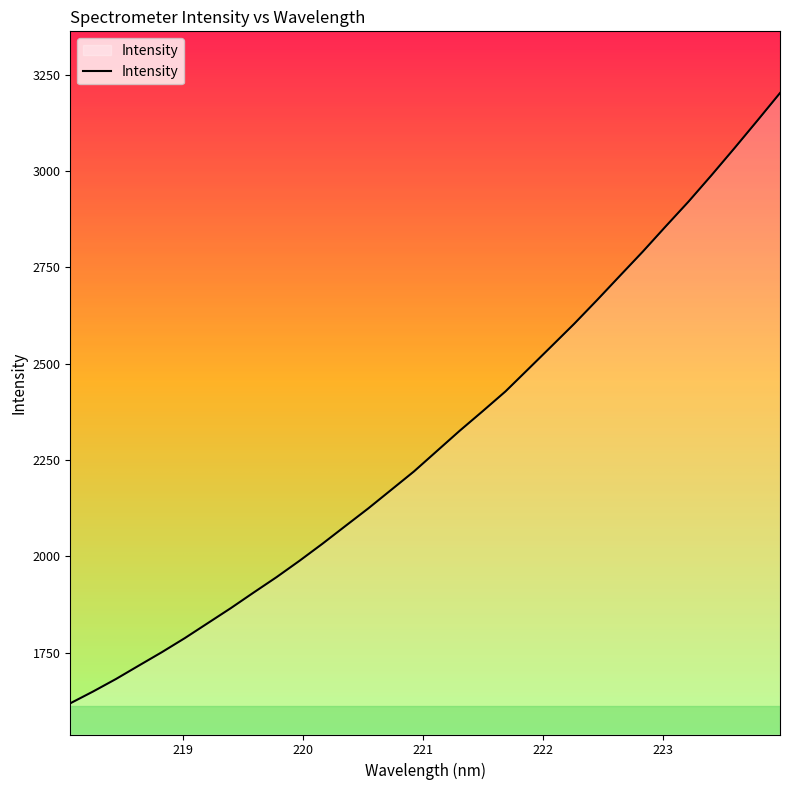

What is the maximum value shown in the chart?

3202.3